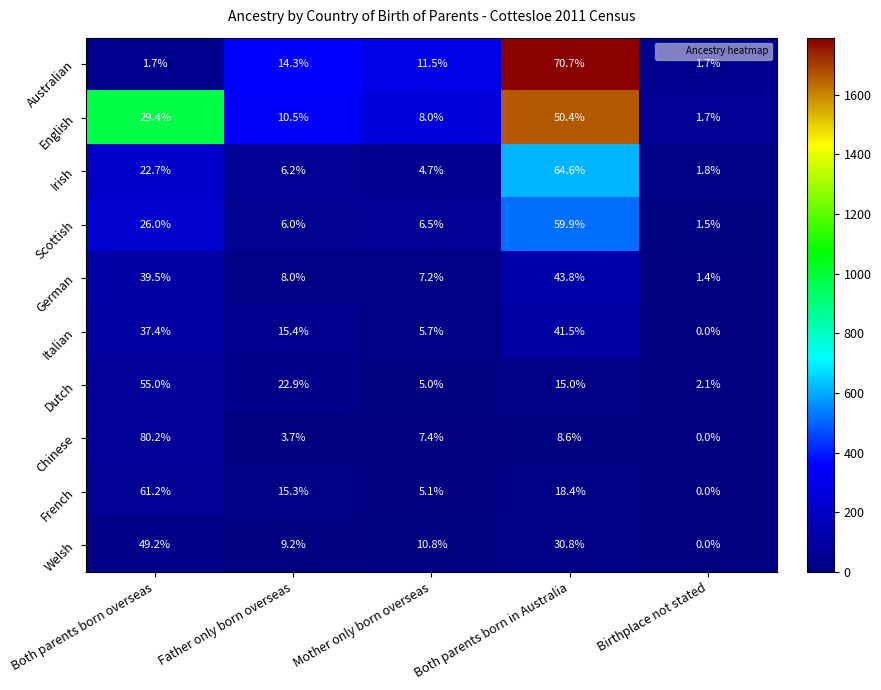

How many positive values does the Italian series have?

4